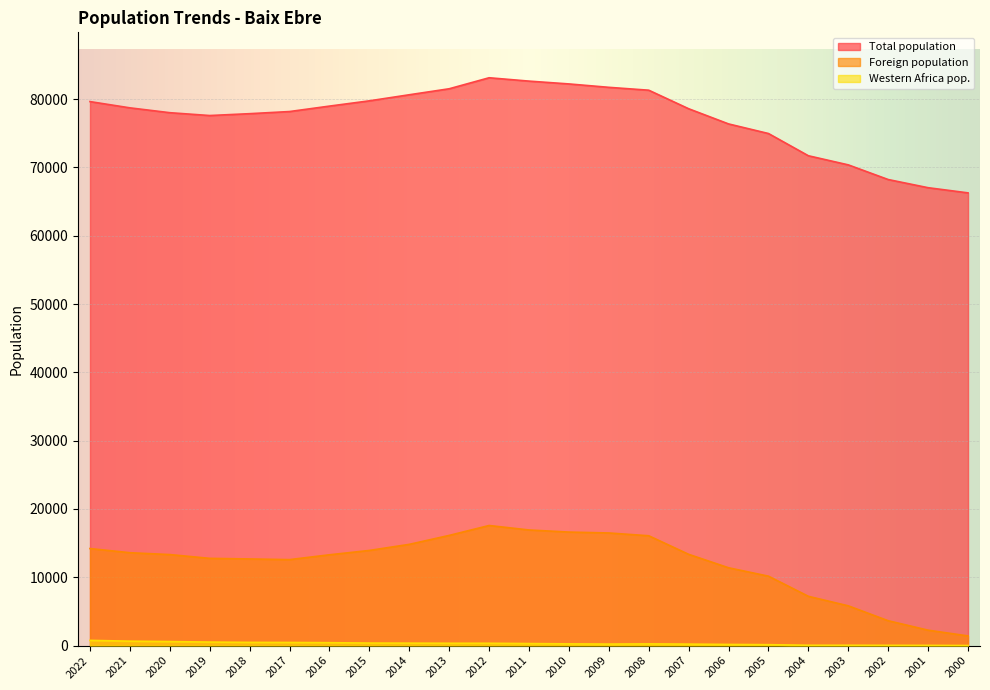

True or false: Western Africa pop. and Total population cross at least once.

False